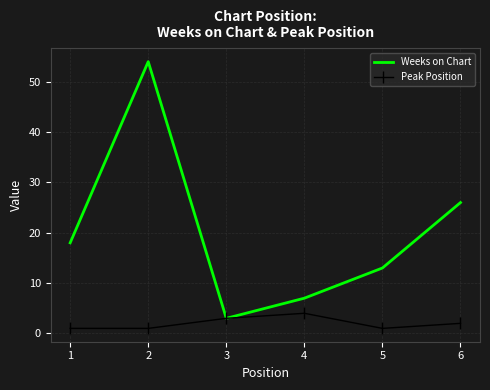

Between 1 and 2, which series saw the biggest shift?

Weeks on Chart